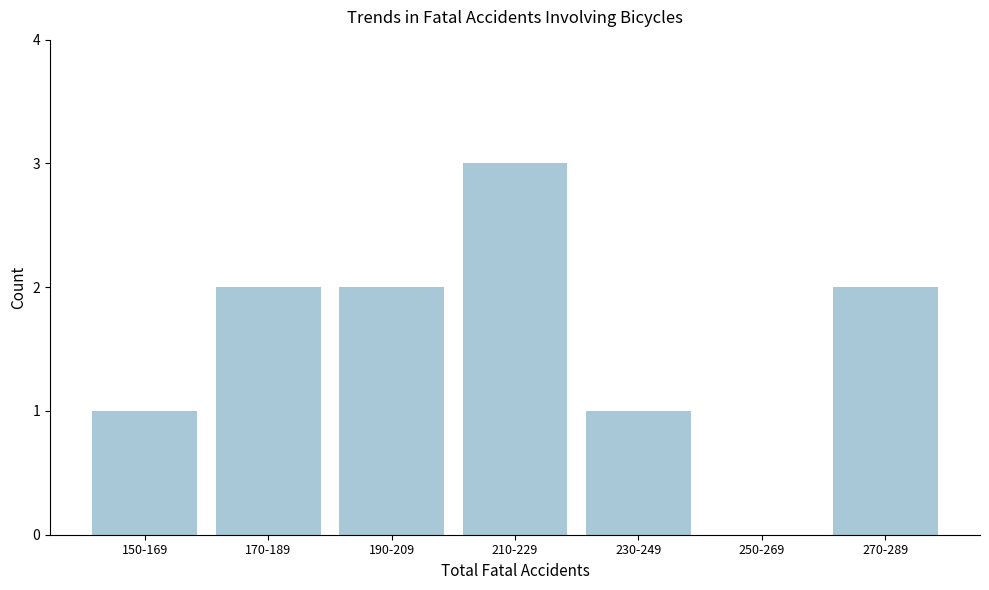

Reading left to right, what are all the values shown in this chart?

150-169=1	170-189=2	190-209=2	210-229=3	230-249=1	250-269=0	270-289=2